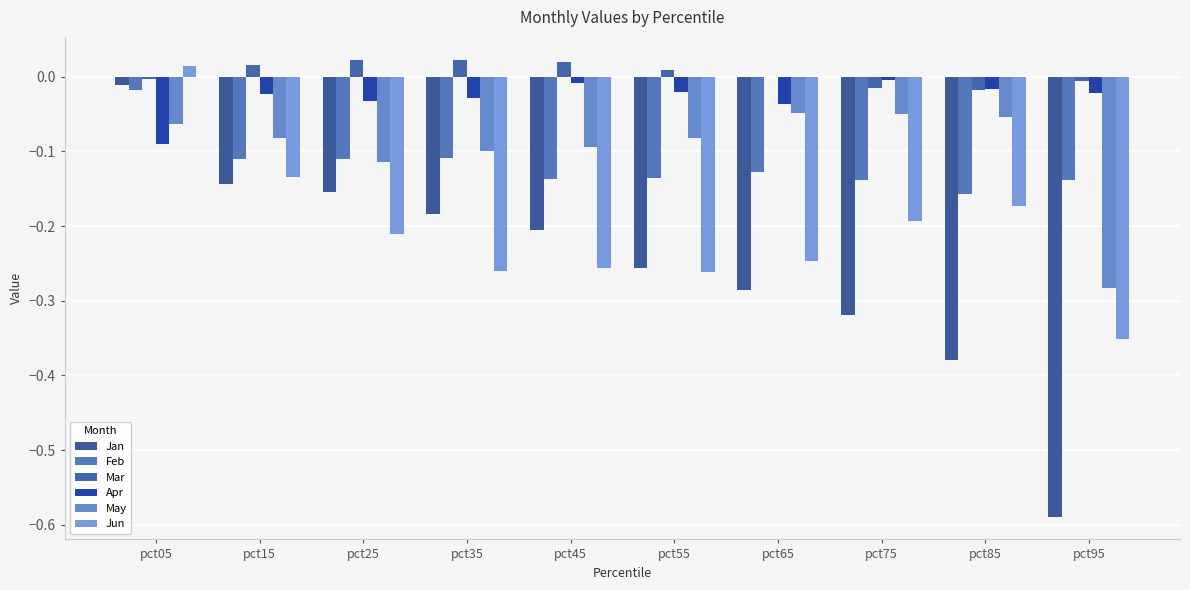

Reading right to left, list all the values displayed in this chart.

Jan: pct95=-0.6	pct85=-0.4	pct75=-0.3	pct65=-0.3	pct55=-0.3	pct45=-0.2	pct35=-0.2	pct25=-0.2	pct15=-0.1	pct05=-0.0
Feb: pct95=-0.1	pct85=-0.2	pct75=-0.1	pct65=-0.1	pct55=-0.1	pct45=-0.1	pct35=-0.1	pct25=-0.1	pct15=-0.1	pct05=-0.0
Mar: pct95=-0.0	pct85=-0.0	pct75=-0.0	pct65=0.0	pct55=0.0	pct45=0.0	pct35=0.0	pct25=0.0	pct15=0.0	pct05=-0.0
Apr: pct95=-0.0	pct85=-0.0	pct75=-0.0	pct65=-0.0	pct55=-0.0	pct45=-0.0	pct35=-0.0	pct25=-0.0	pct15=-0.0	pct05=-0.1
May: pct95=-0.3	pct85=-0.1	pct75=-0.0	pct65=-0.0	pct55=-0.1	pct45=-0.1	pct35=-0.1	pct25=-0.1	pct15=-0.1	pct05=-0.1
Jun: pct95=-0.4	pct85=-0.2	pct75=-0.2	pct65=-0.2	pct55=-0.3	pct45=-0.3	pct35=-0.3	pct25=-0.2	pct15=-0.1	pct05=0.0